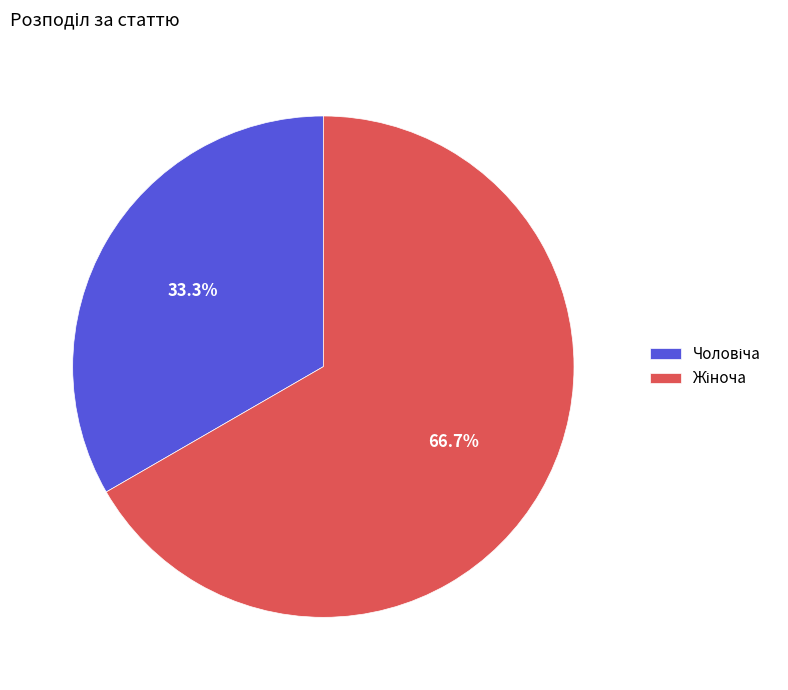

Does any single category account for the majority?

Yes